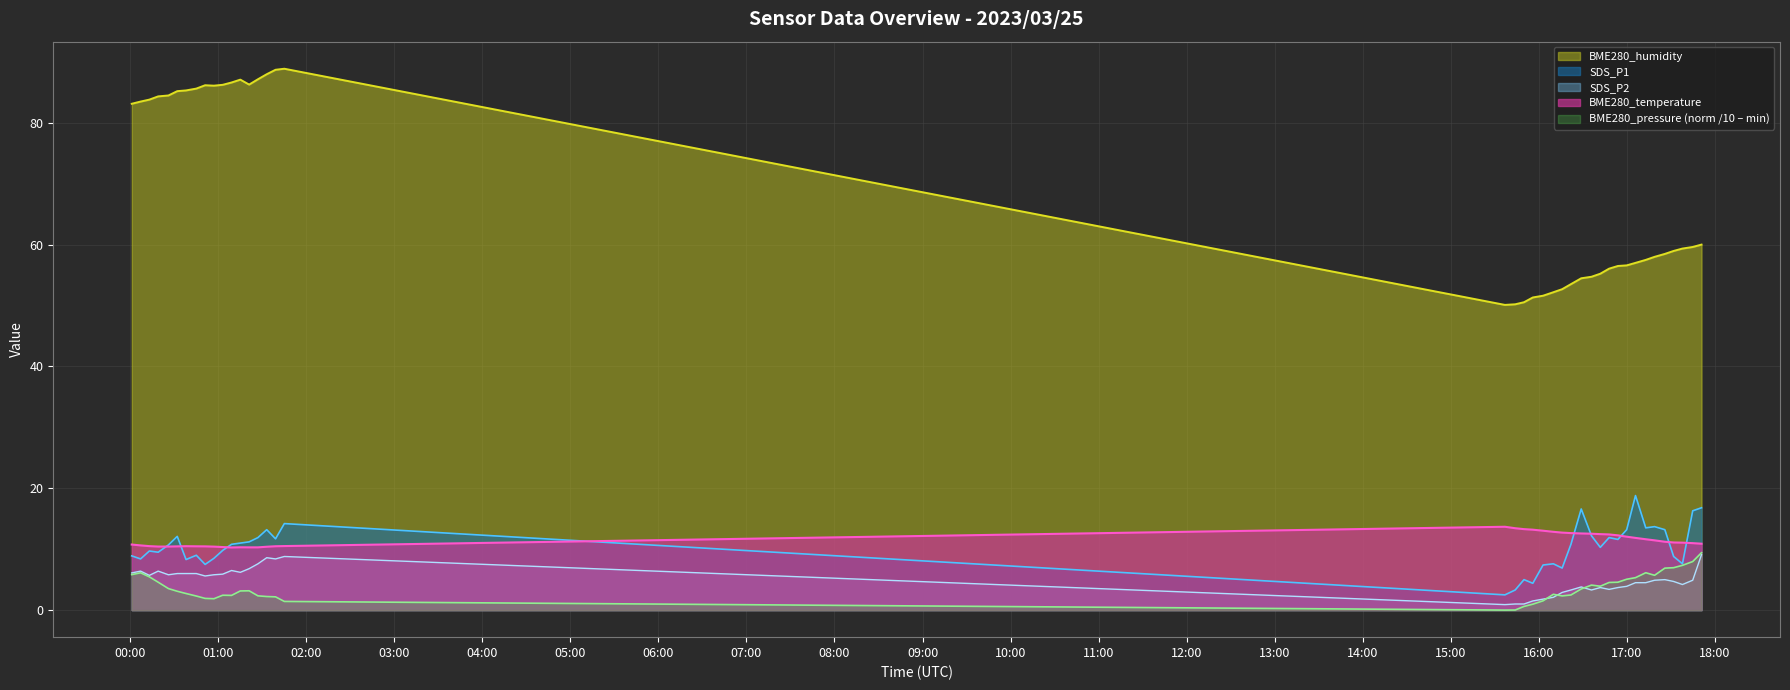

True or false: SDS_P2 and SDS_P1 intersect in this chart.

False